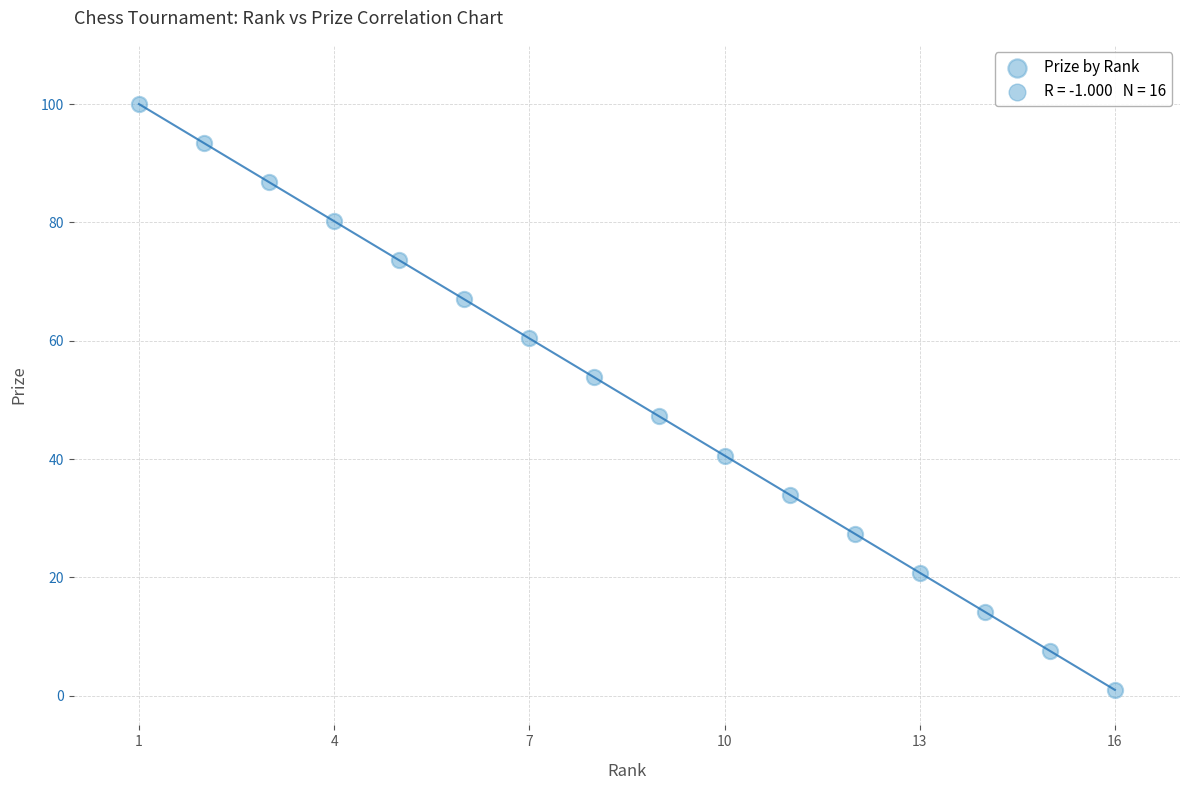

What is the range of X values (max minus min)?

15.0